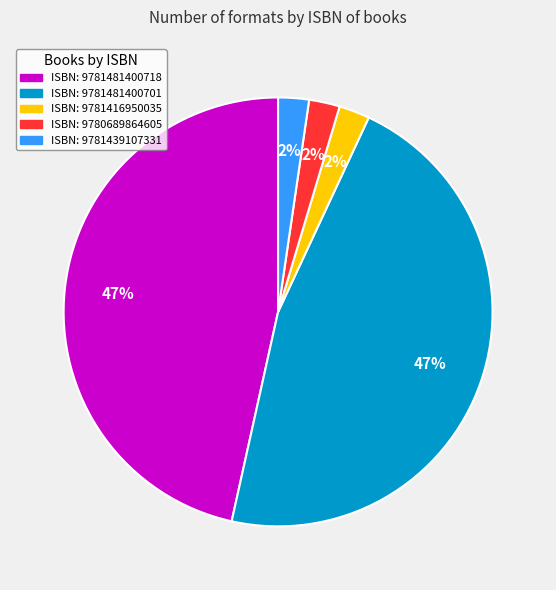

Is there a majority slice in this chart?

No